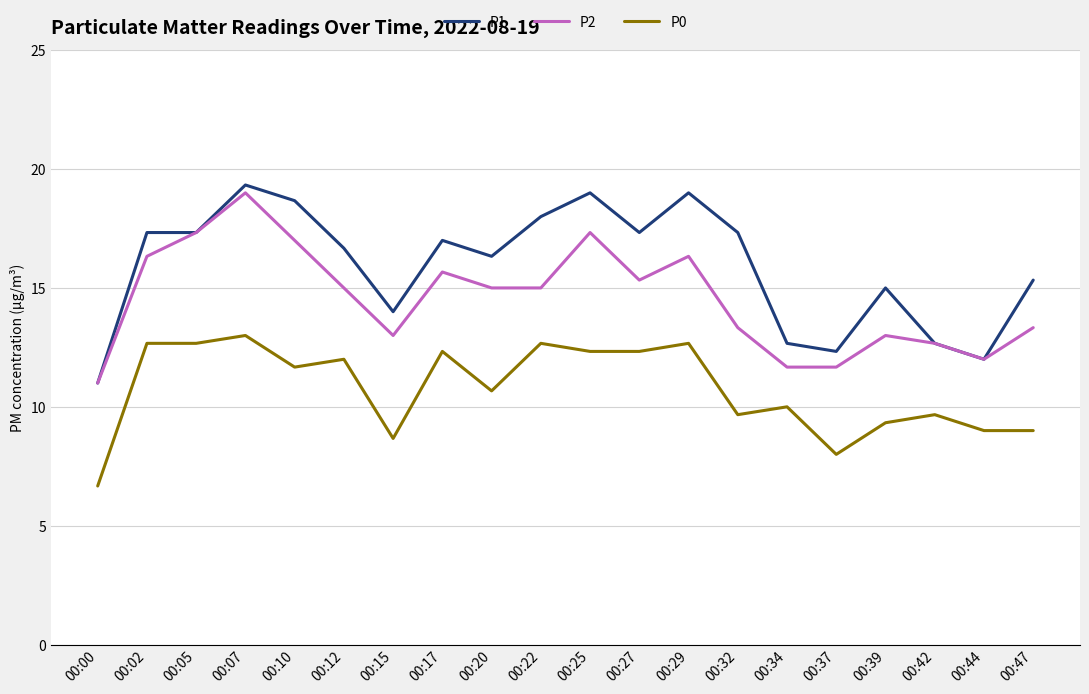

True or false: P0 has a value of 9.7 at 00:32.

True